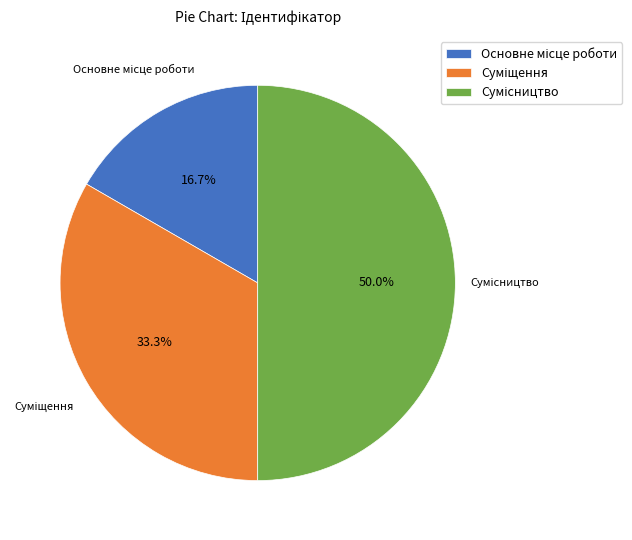

How many slices are in this pie chart?

3